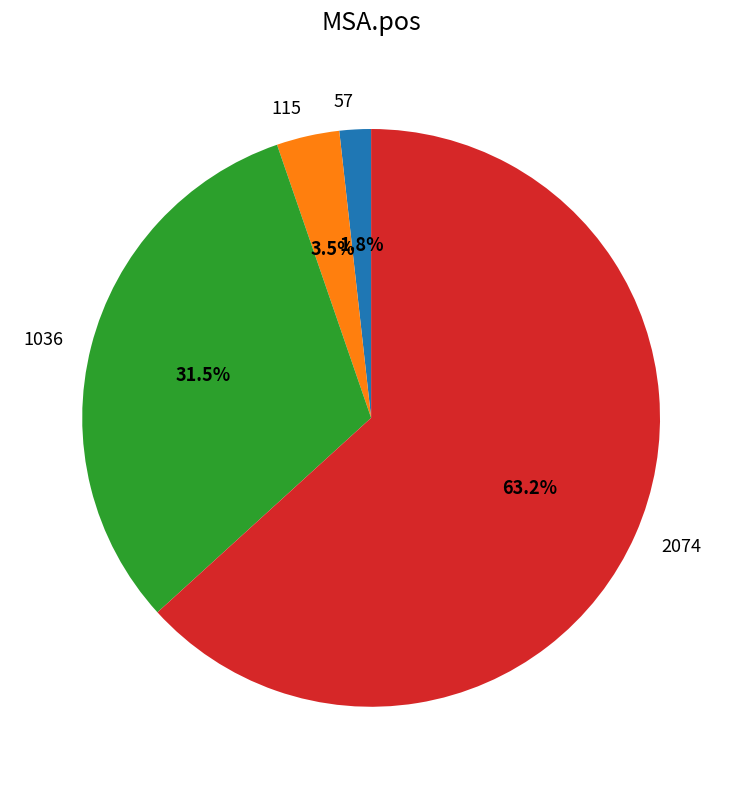

To the nearest percent, what is the combined percentage of 57 and 115?

5%